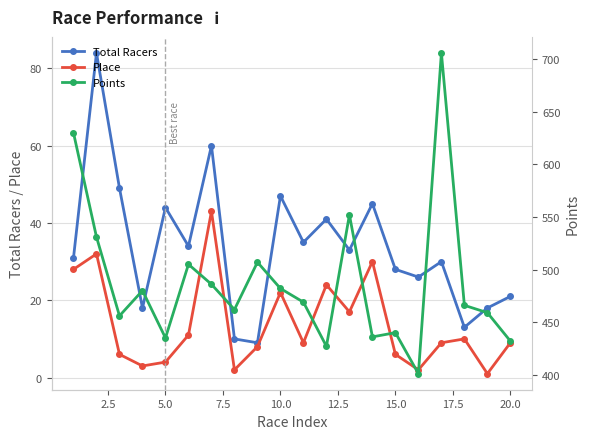

What is the maximum value for Place?

43